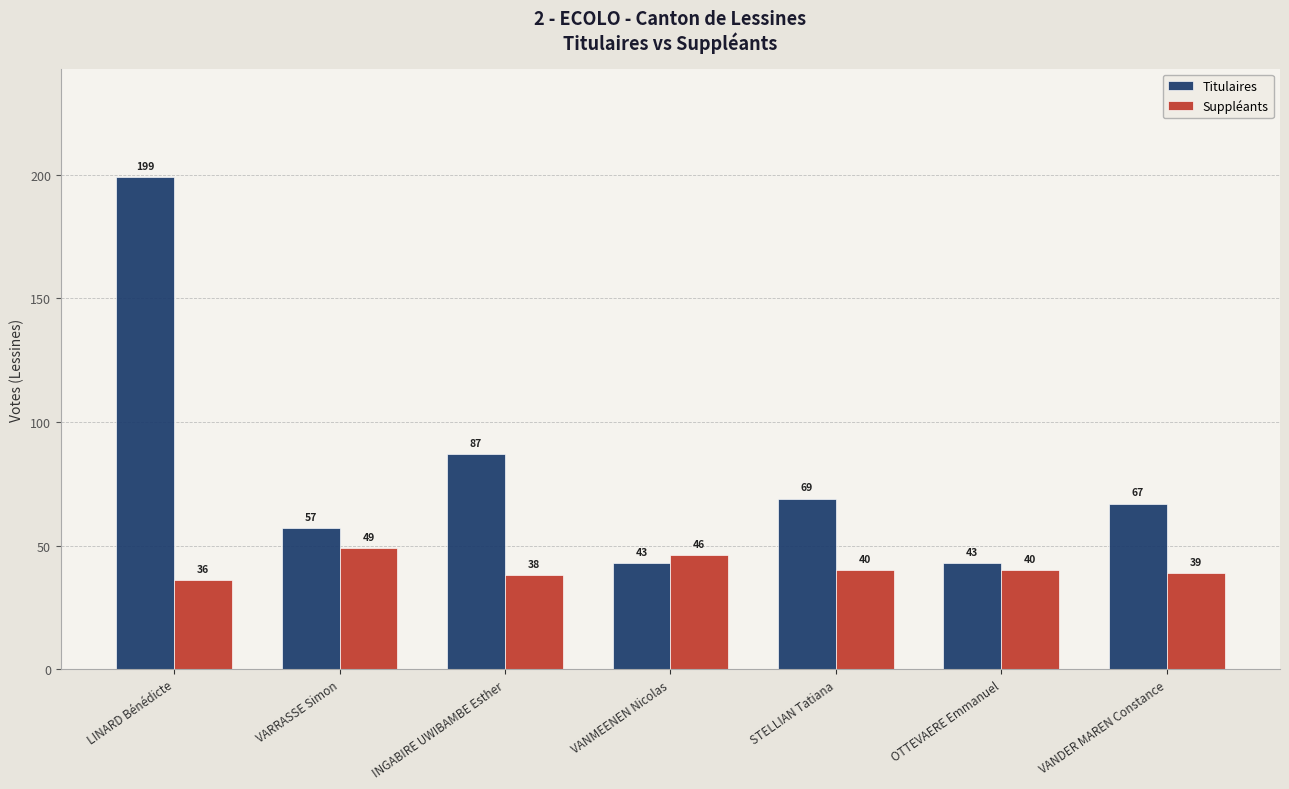

How many data points does each series have?

7